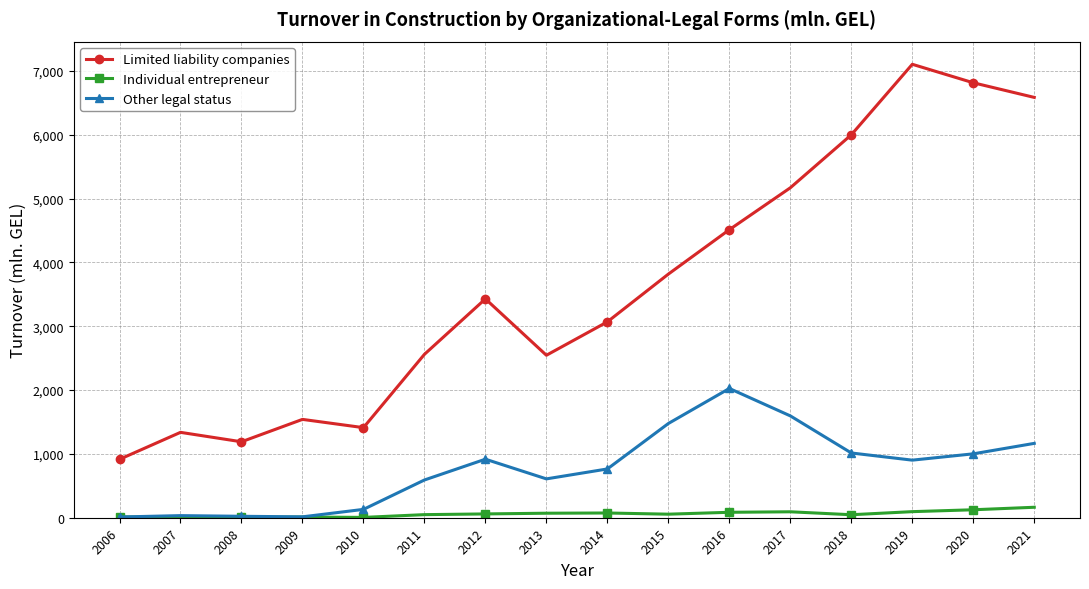

After their last crossing, which series has the higher values: Individual entrepreneur or Other legal status?

Other legal status